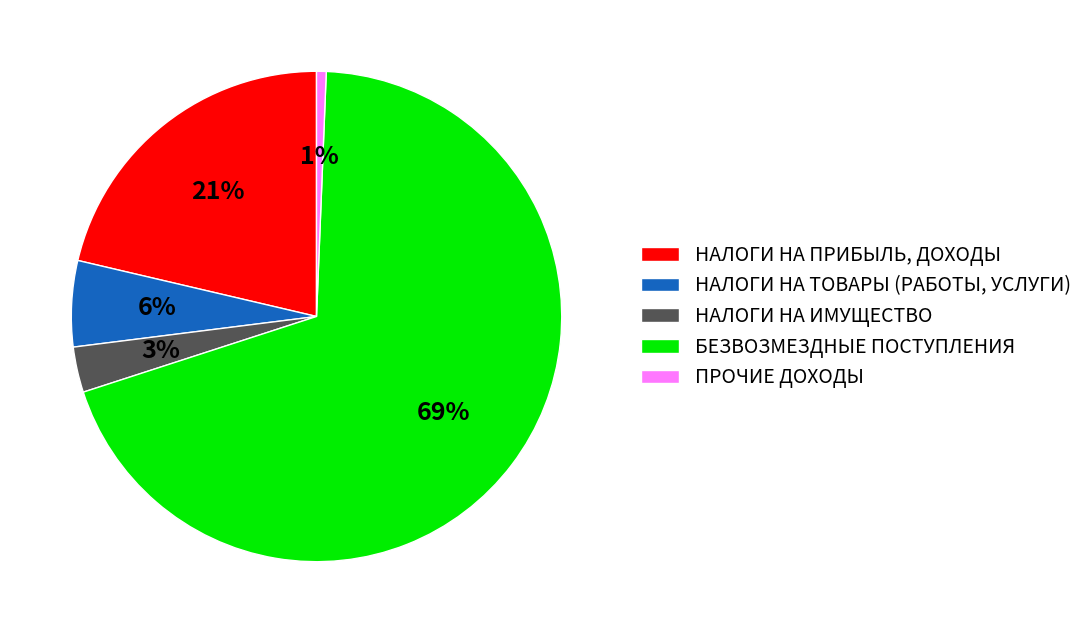

What is the ratio of the value at НАЛОГИ НА ПРИБЫЛЬ, ДОХОДЫ to the value at БЕЗВОЗМЕЗДНЫЕ ПОСТУПЛЕНИЯ?

0.3